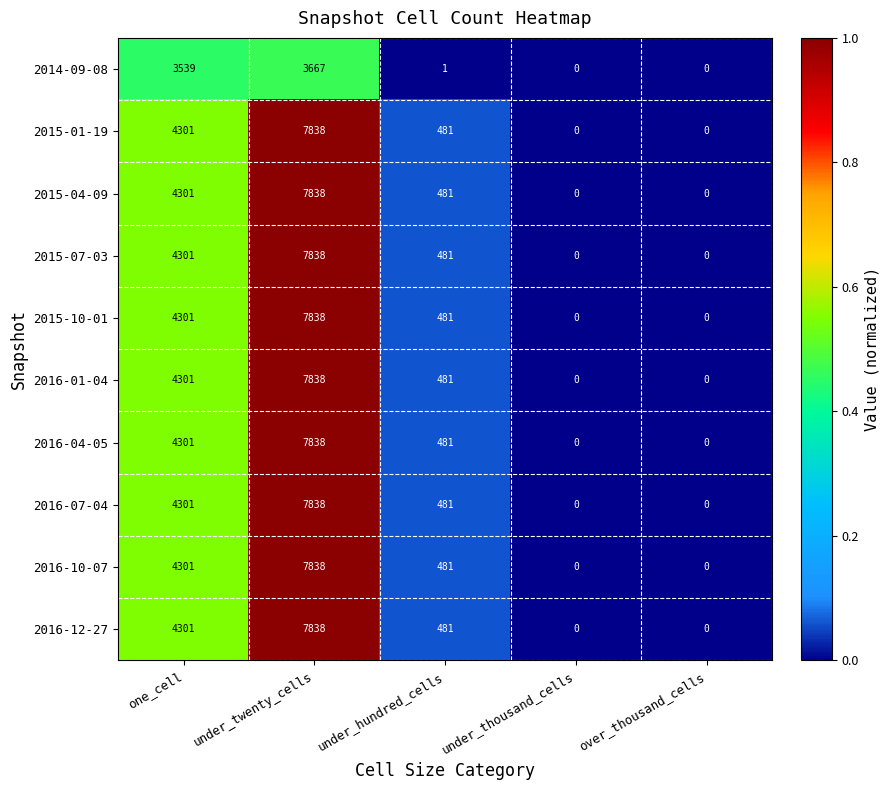

Where is 2015-01-19 nearest to the value 3919?

one_cell